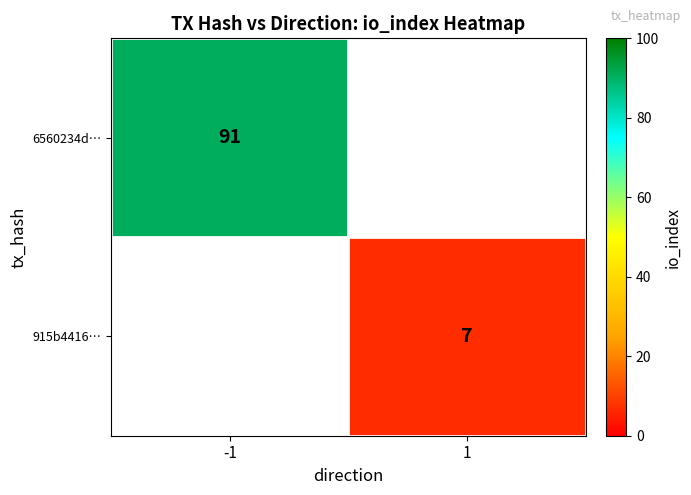

The 6560234d… series shows 20 at -1. True or false?

False